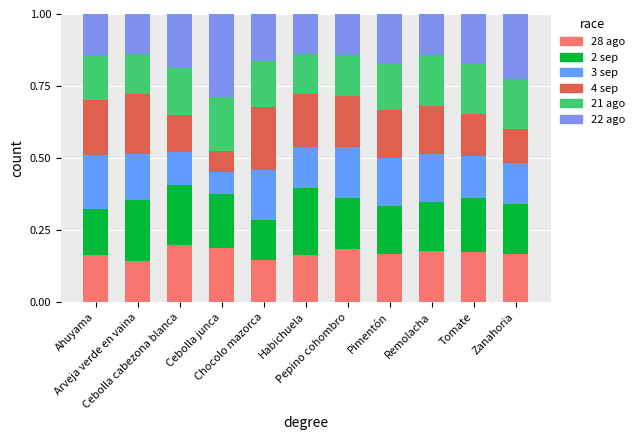

Count the 4 sep values in the range 0 to 1.

11